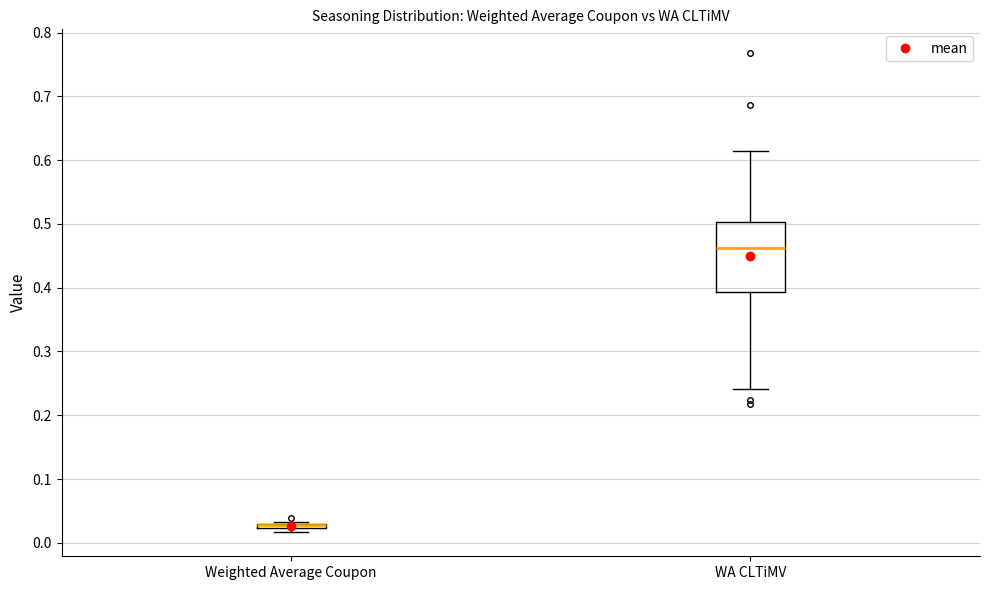

Comparing the boxes themselves (not the whiskers), which one is the tallest?

WA CLTiMV